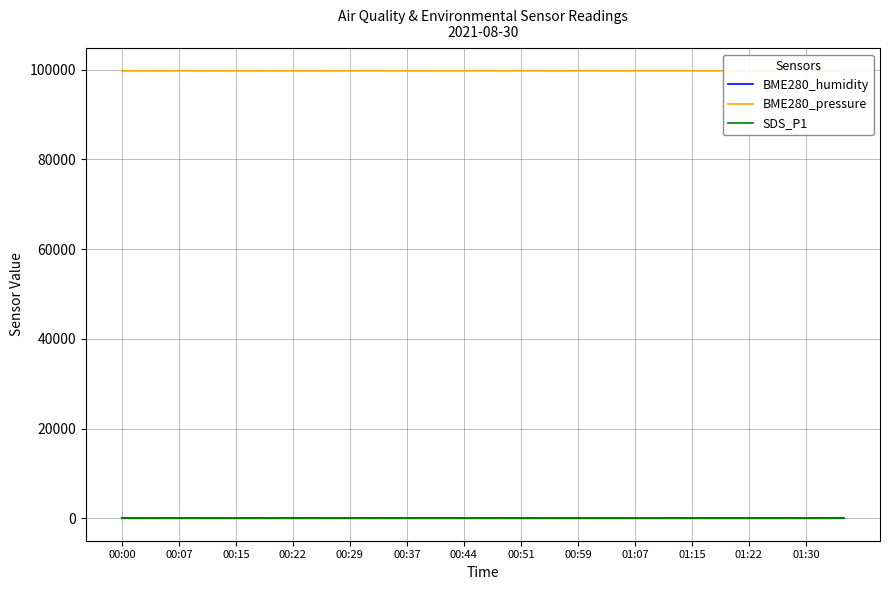

Which series has the widest spread of values?

BME280_pressure